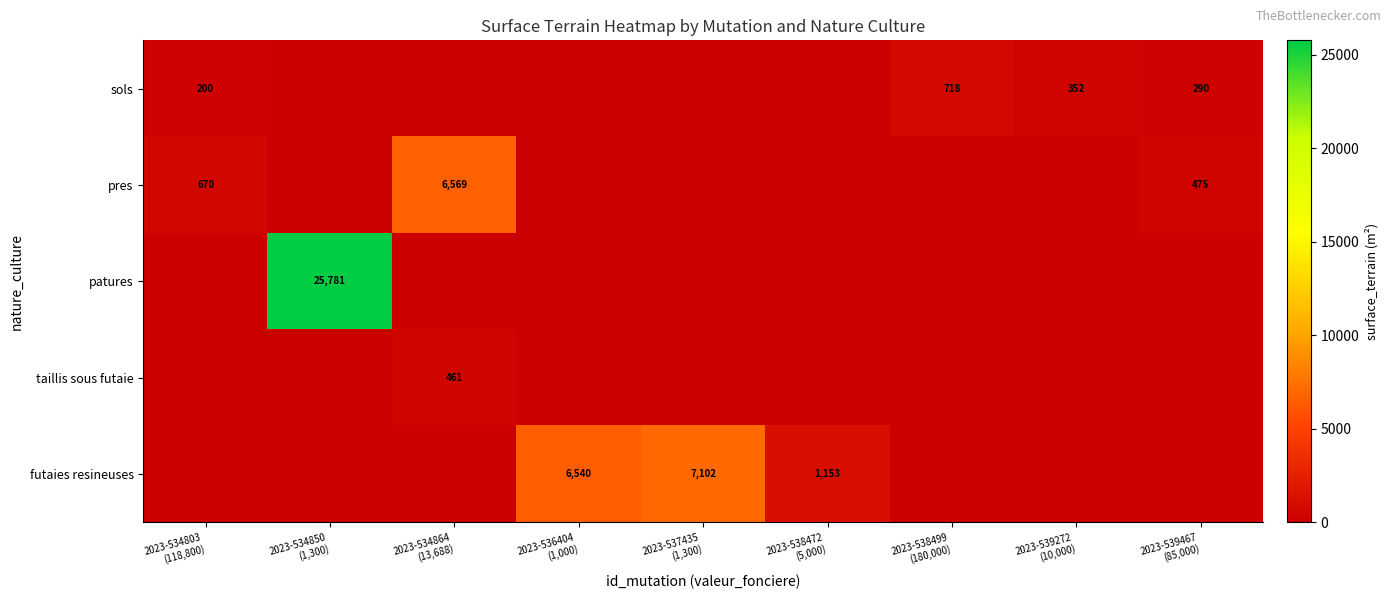

What is the average value of the pres series?

857